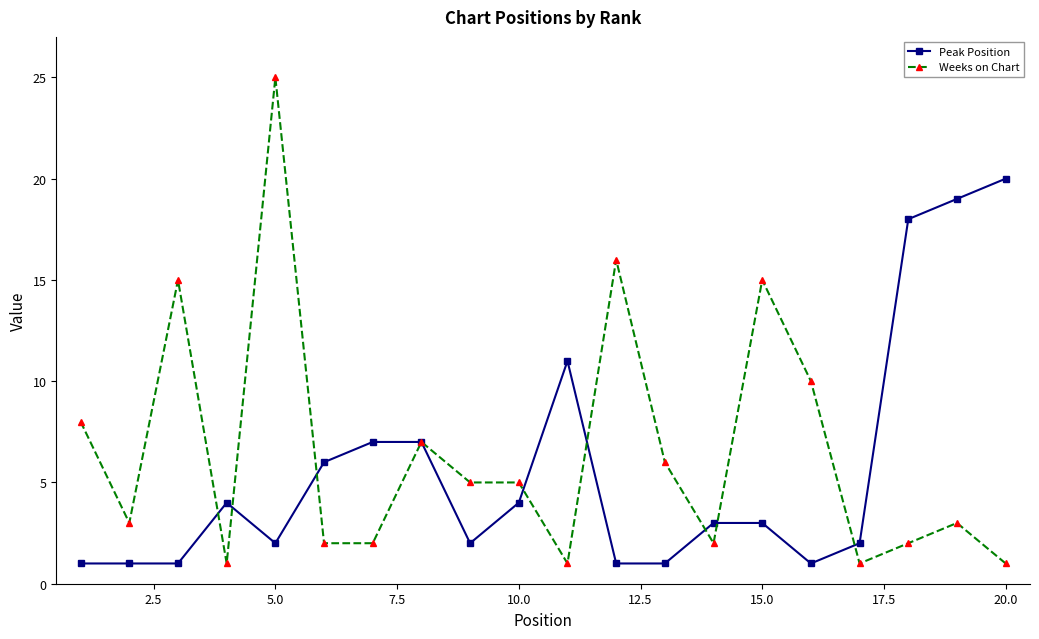

Which series has the widest spread of values?

Weeks on Chart